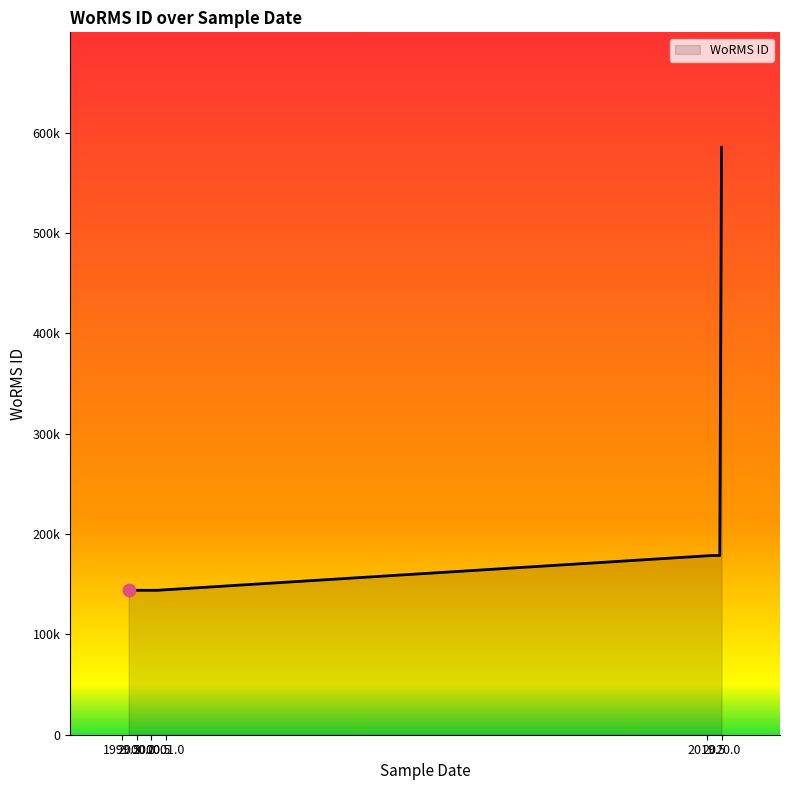

Which has a higher value, 2019-09-04 or 2000-09-13?

2019-09-04